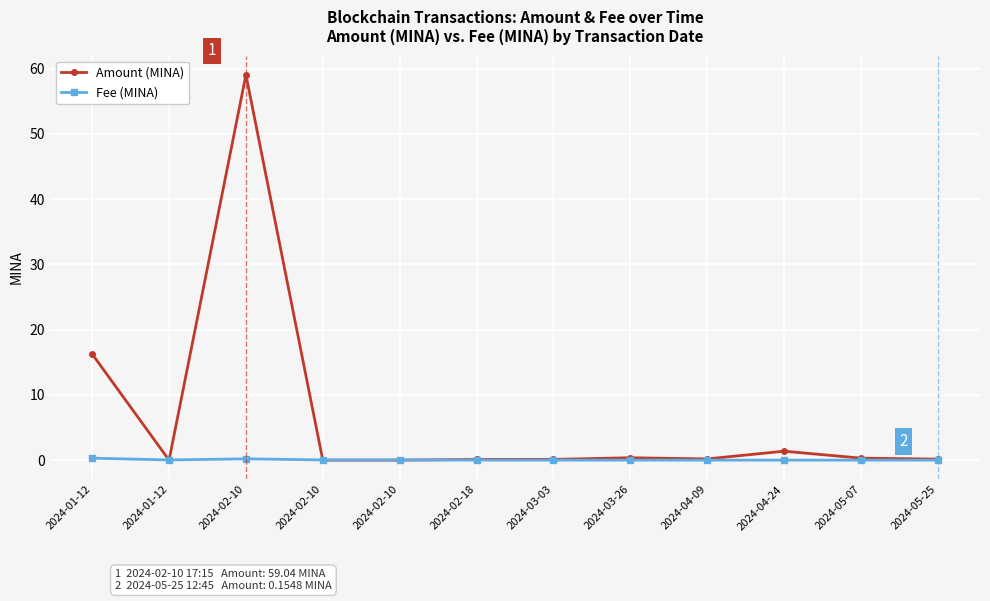

Does the chart have visible grid lines?

Yes